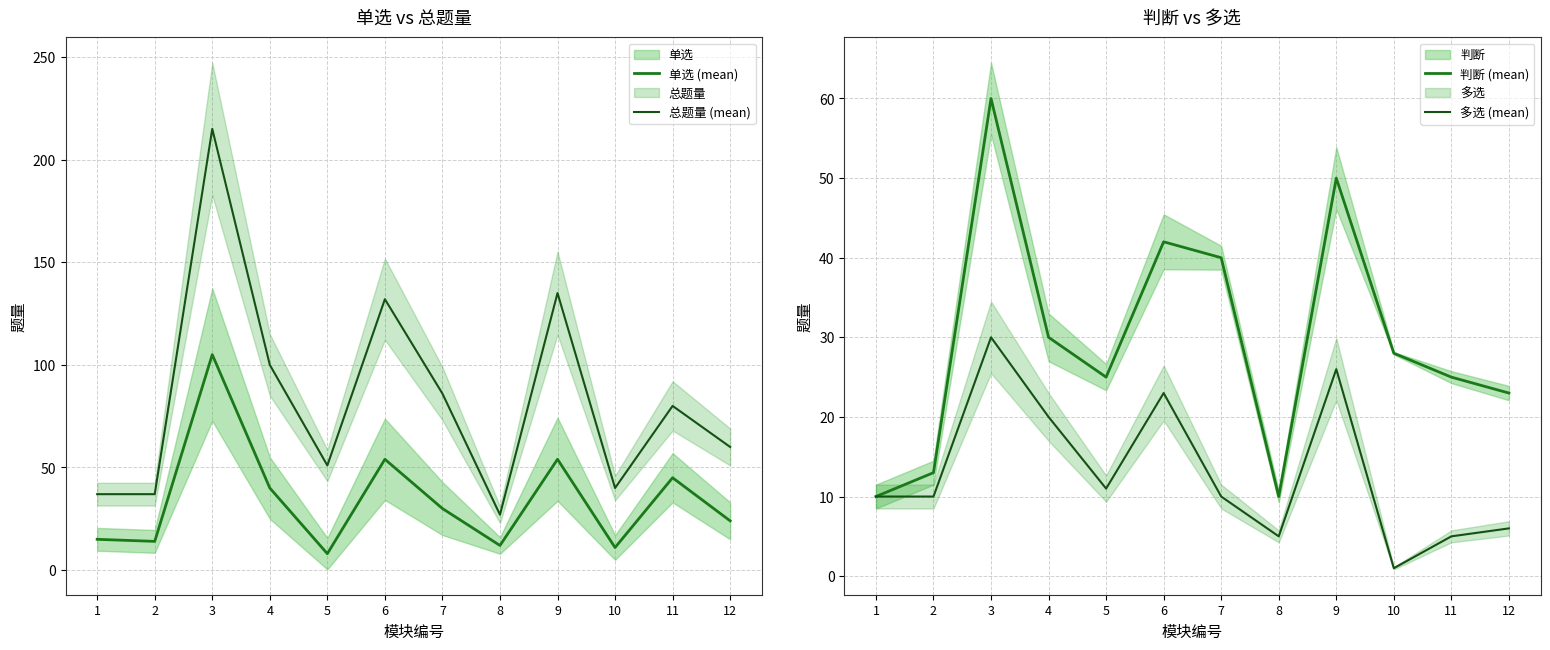

Which series changed the most between 4 and 9?

总题量 (mean)